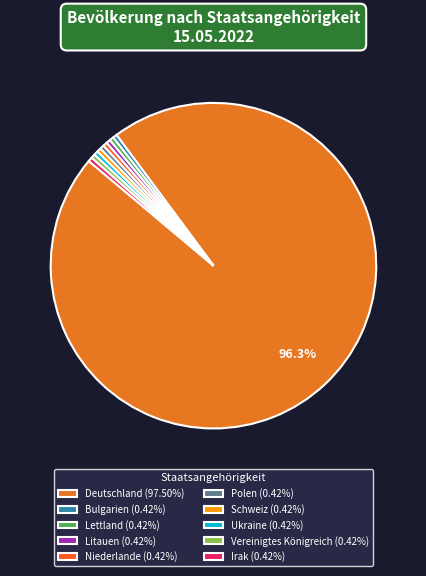

Which slice represents more than half of the pie?

Deutschland